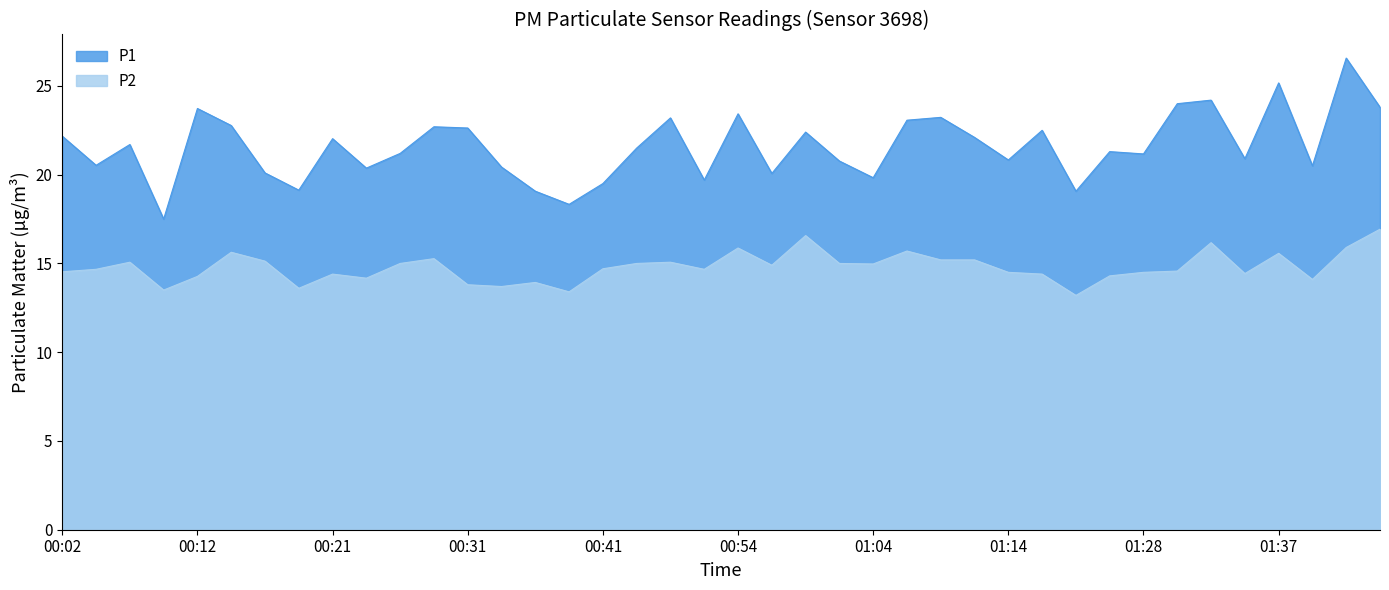

What is the difference between the highest and lowest values at 01:17?

8.1